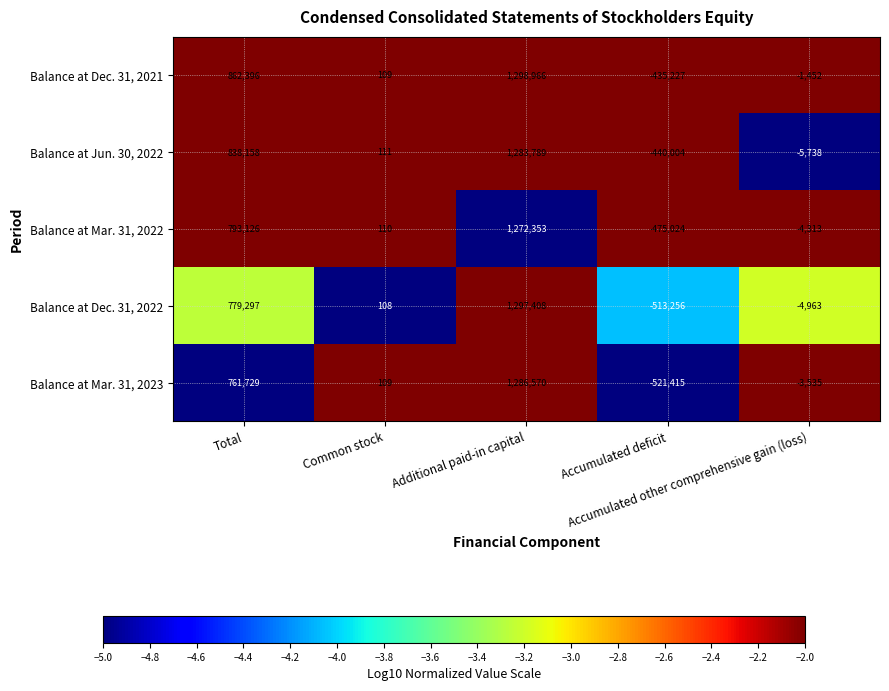

Which series has the widest spread of values?

Balance at Dec. 31, 2022